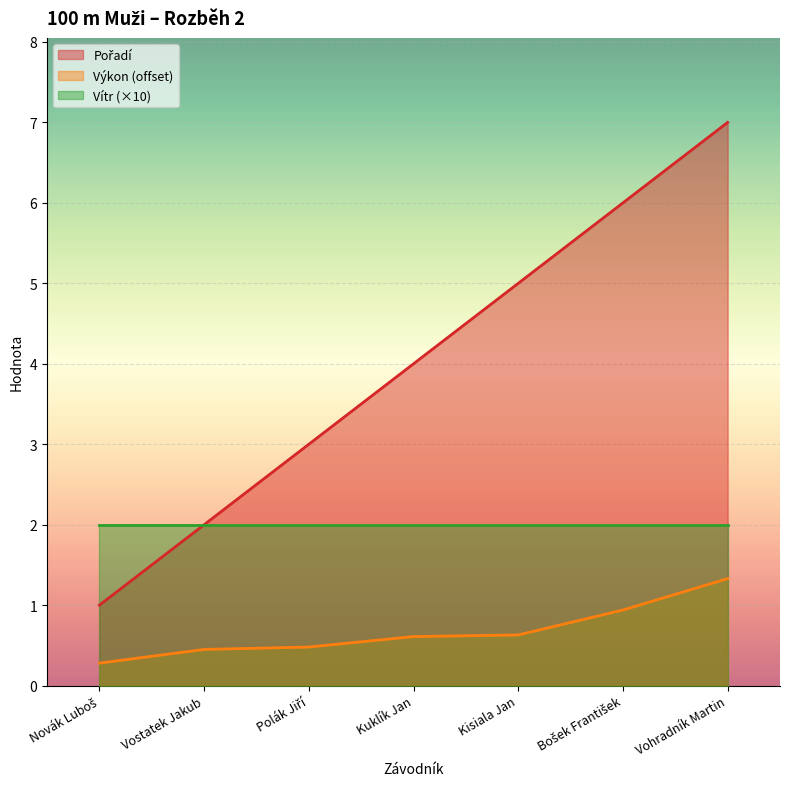

True or false: Vítr (×10) has a value of 2.0 at Vohradník Martin.

True